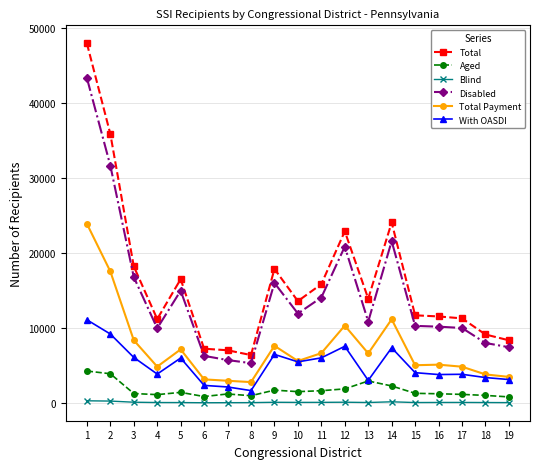

True or false: With OASDI has a value of 6676 at 16.

False